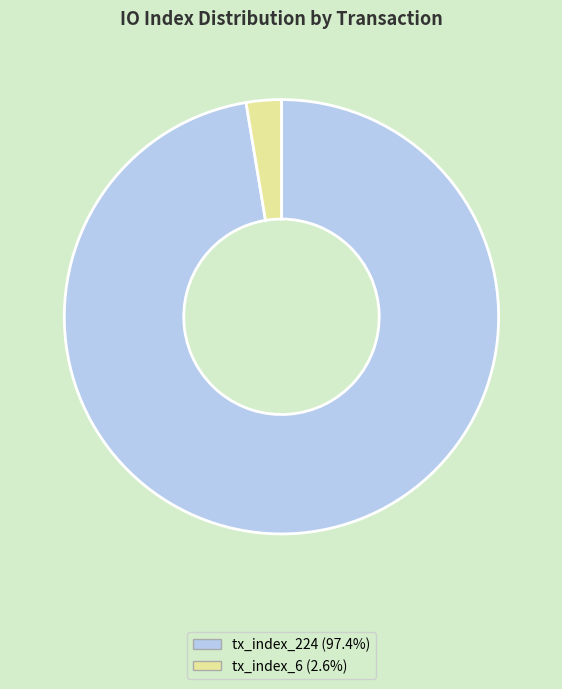

Is it true that tx_index_6 is 3% of the pie?

True